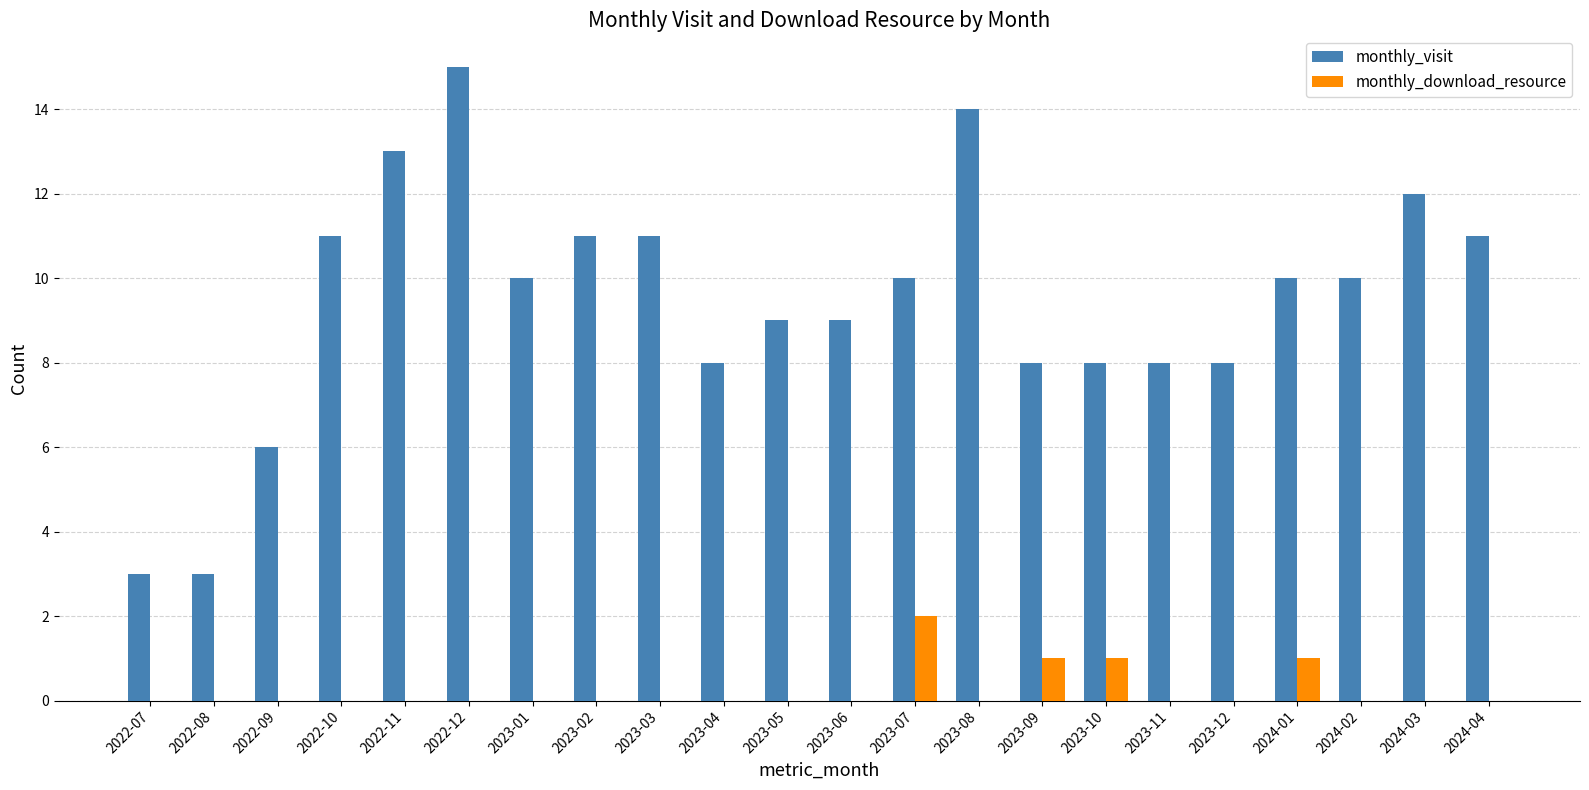

Which category has the highest value across all series?

2022-12